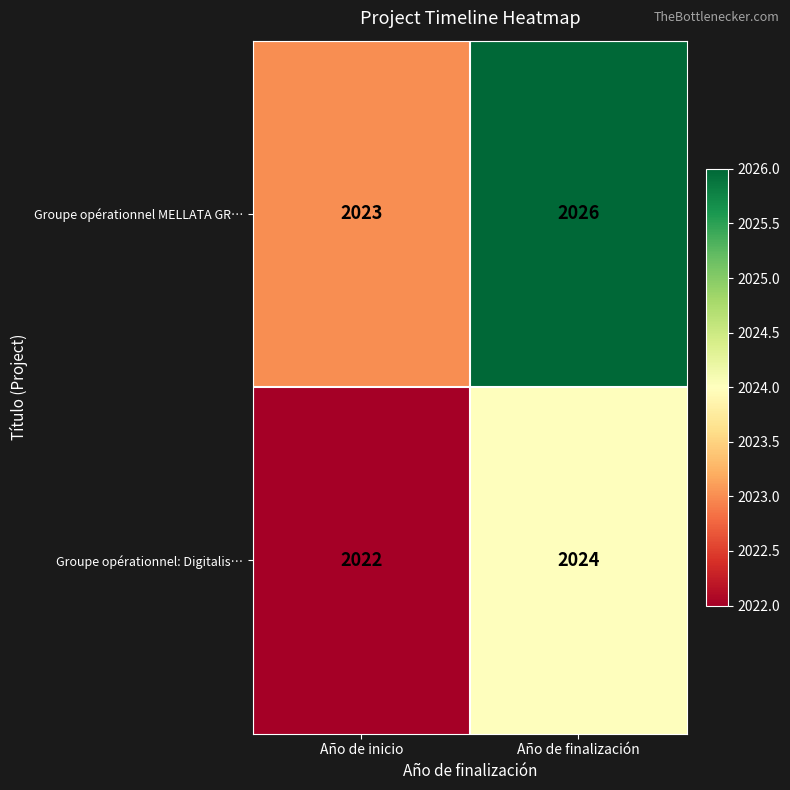

At how many categories does at least one series exceed 2022?

2